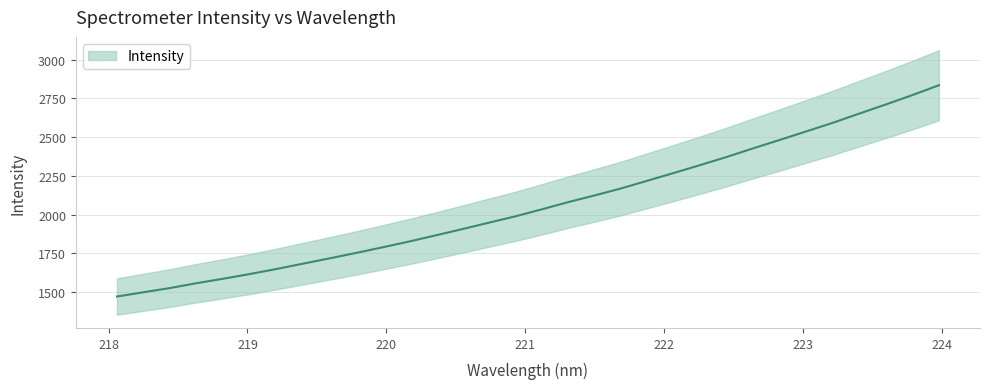

Rank the categories by value from lowest to highest.

218.0596, 218.2508, 218.442, 218.6332, 218.8244, 219.0156, 219.2067, 219.3979, 219.589, 219.7801, 219.9712, 220.1623, 220.3533, 220.5444, 220.7354, 220.9264, 221.1174, 221.3083, 221.4993, 221.6902, 221.8812, 222.0721, 222.263, 222.4538, 222.6447, 222.8355, 223.0264, 223.2172, 223.408, 223.5987, 223.7895, 223.9802